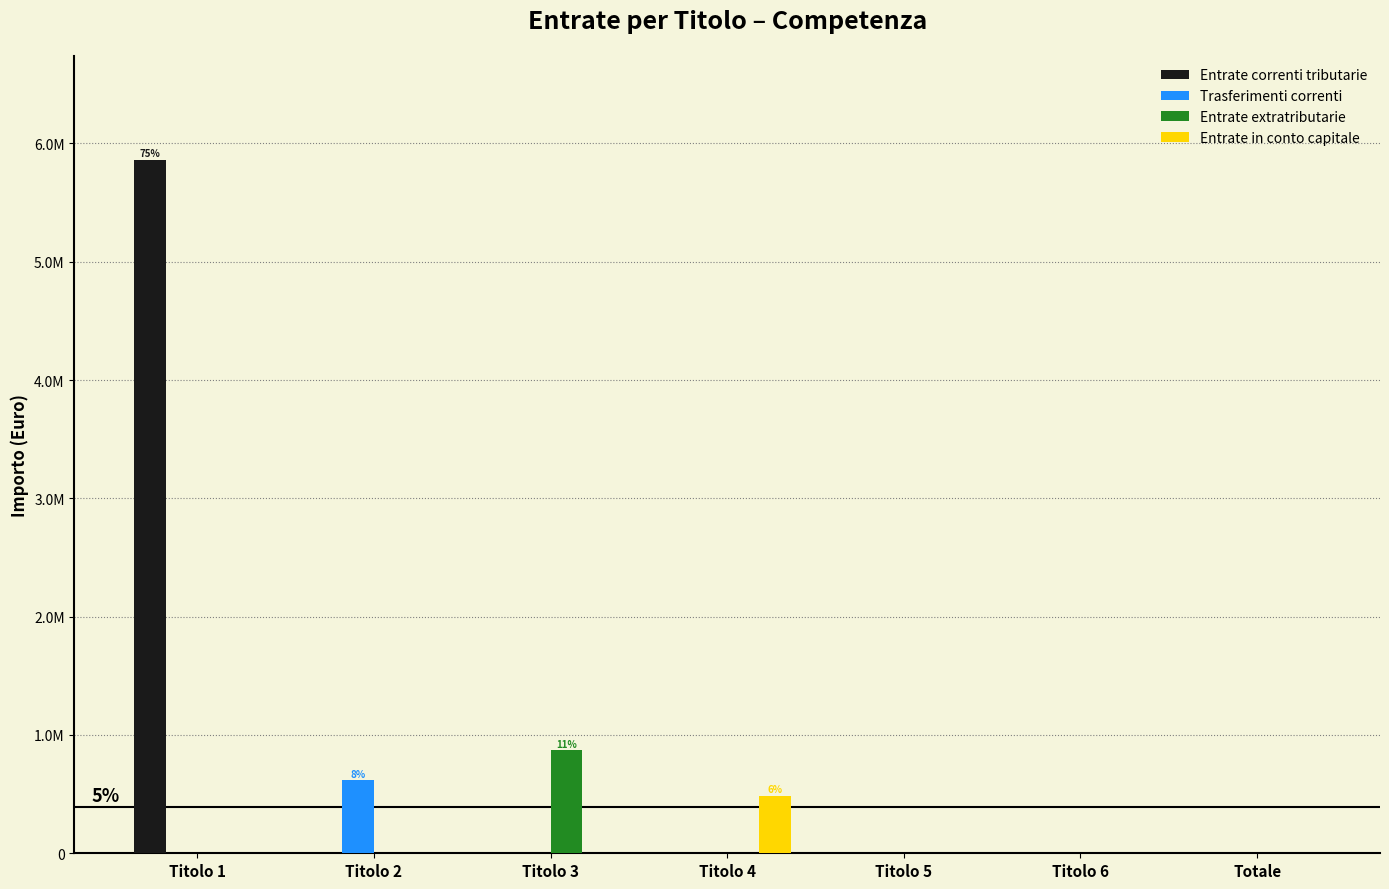

At which label does Entrate in conto capitale reach its minimum?

Titolo 1